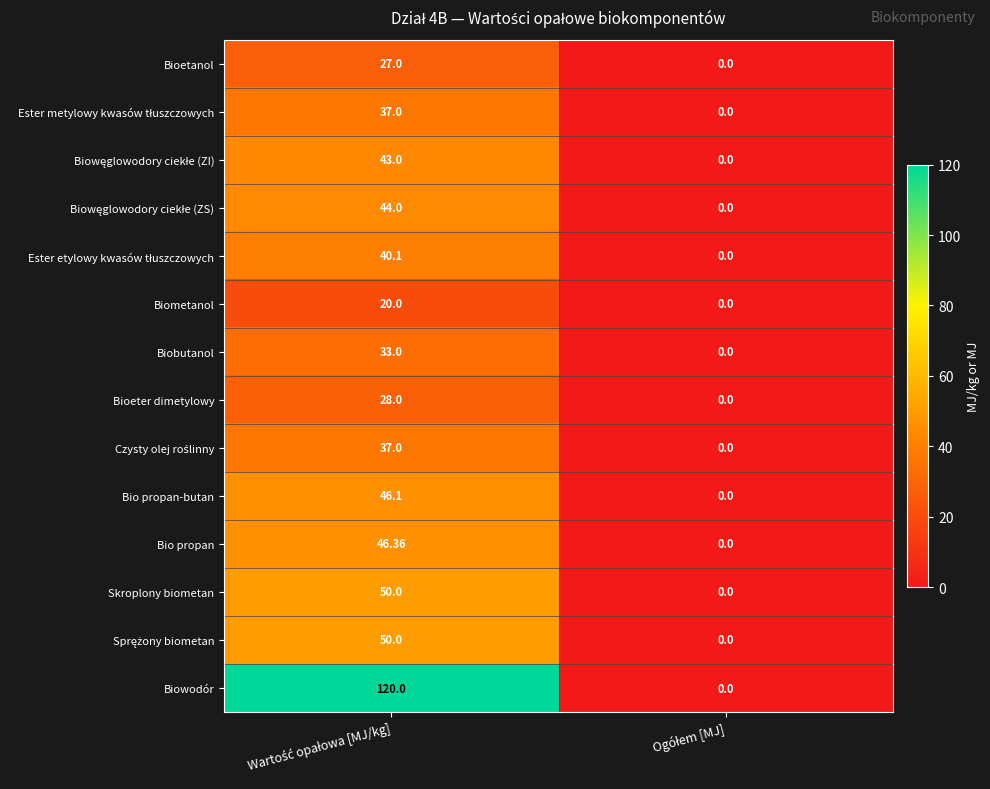

Which series has the largest total across all categories?

Biowodór